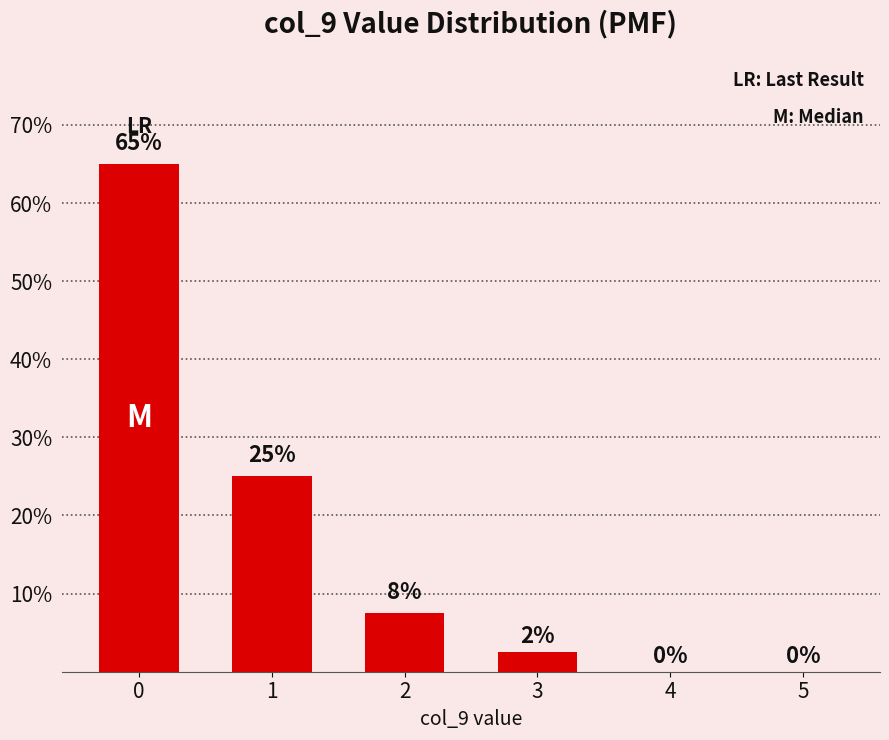

Are the bars horizontal?

No